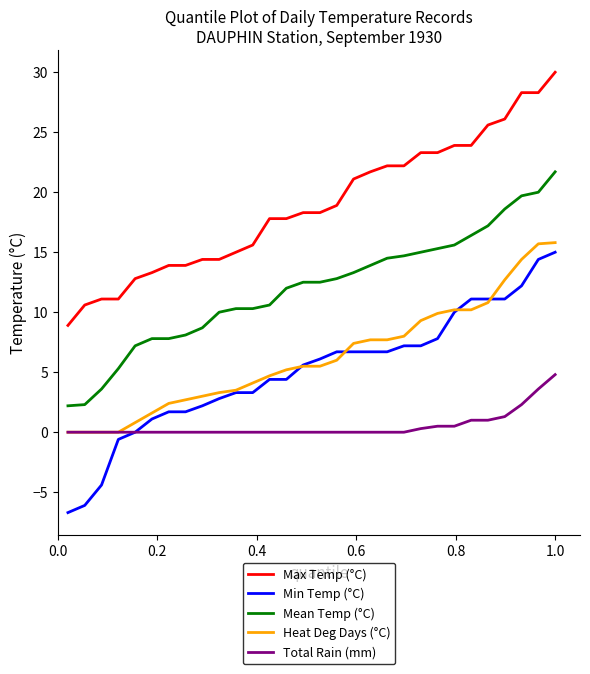

What is the maximum value shown in the chart?

30.0